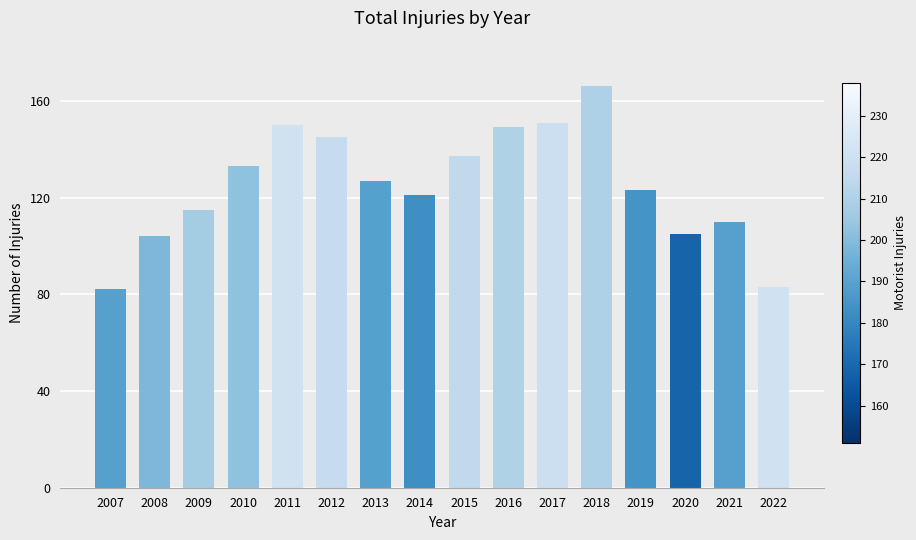

Which has a higher value, 2017 or 2022?

2017